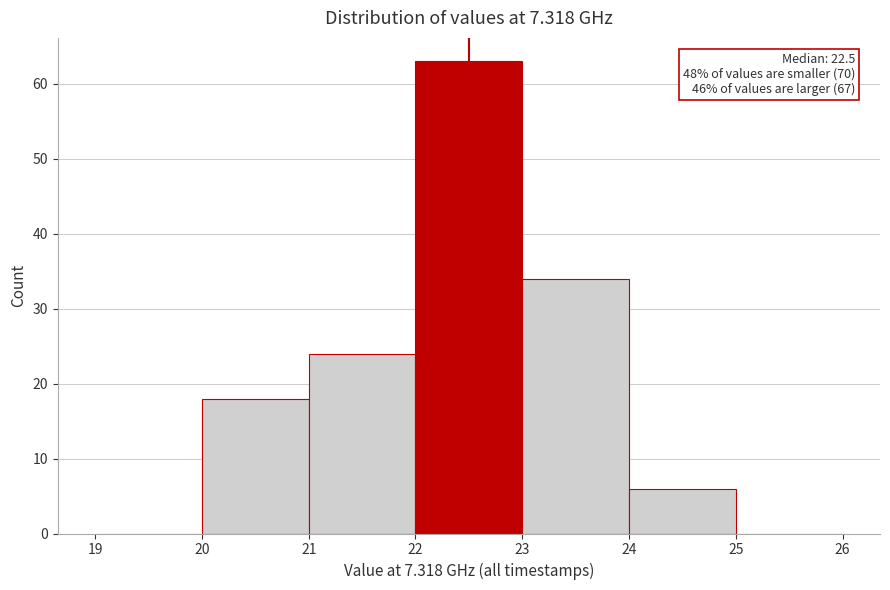

Which range on the x-axis has the tallest bar?

22 to 23